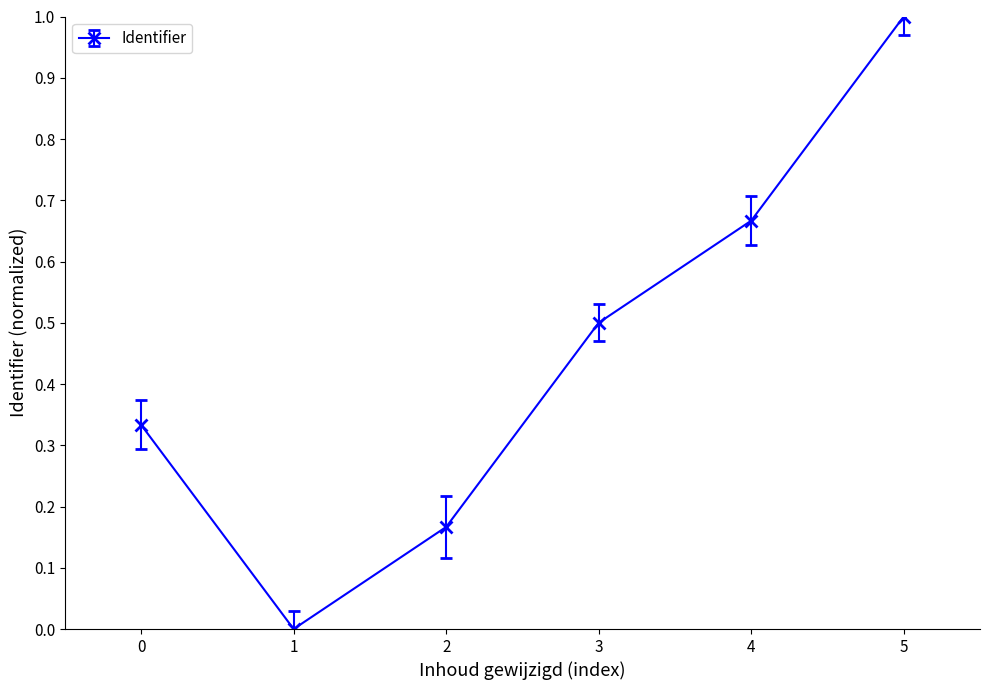

What is the sum of the values at 0 and 4?

1.0